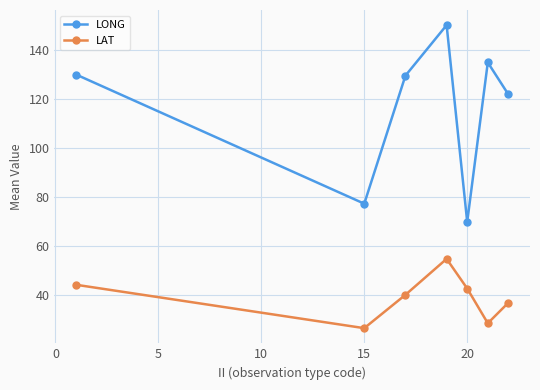

At how many categories does at least one series exceed 71?

6